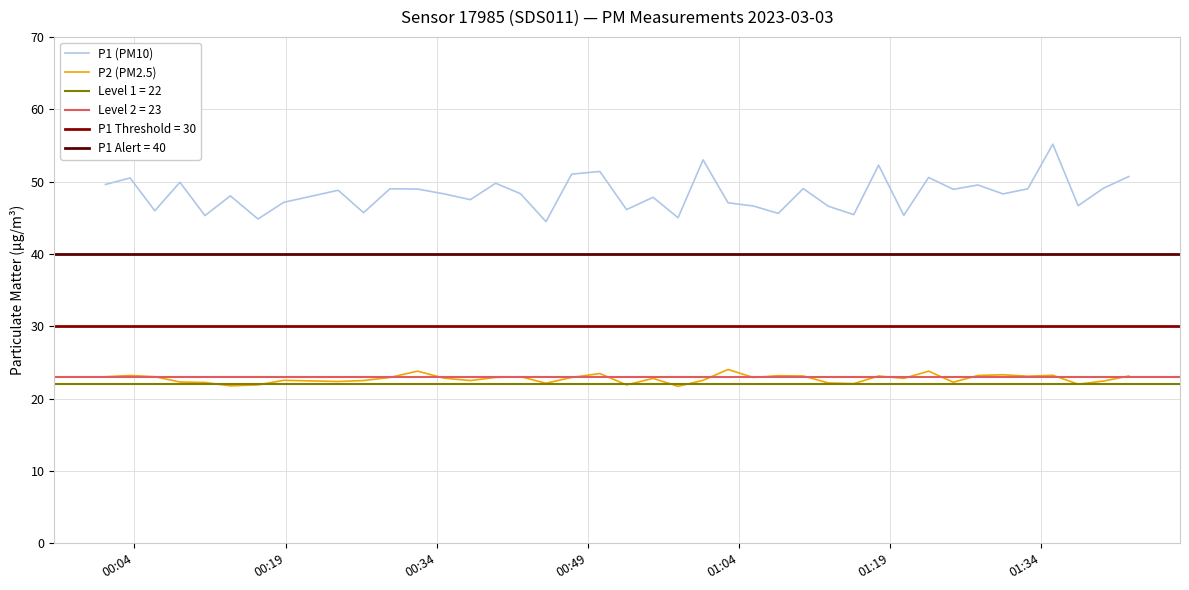

What is the maximum value for P1 (PM10)?

55.2